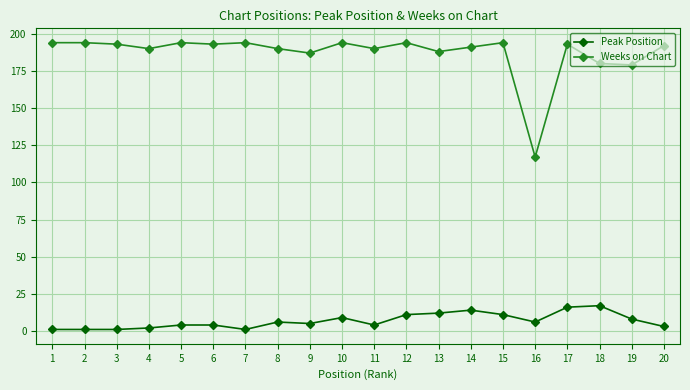

True or false: Weeks on Chart has more than 2 interior local peaks.

True